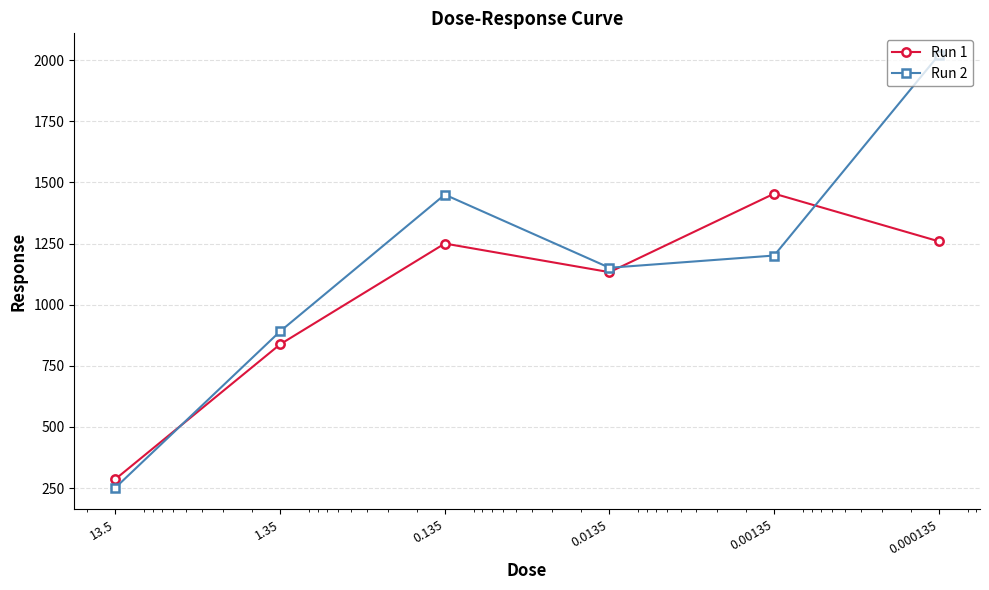

What is the highest value of the Run 1 series?

1454